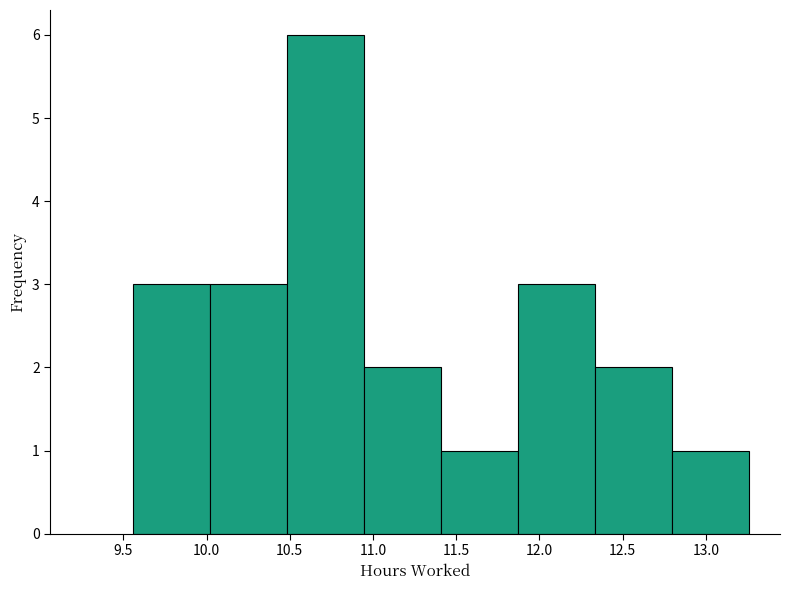

Reading left to right, transcribe this chart: for each bar, give the range it covers on the x-axis and its height. Neither the bar edges nor the heights are printed on the chart, so give them approximately, as read against the axes.

9.55 to 10.00: 3
10.00 to 10.50: 3
10.50 to 10.95: 6
10.95 to 11.40: 2
11.40 to 11.85: 1
11.85 to 12.35: 3
12.35 to 12.80: 2
12.80 to 13.25: 1